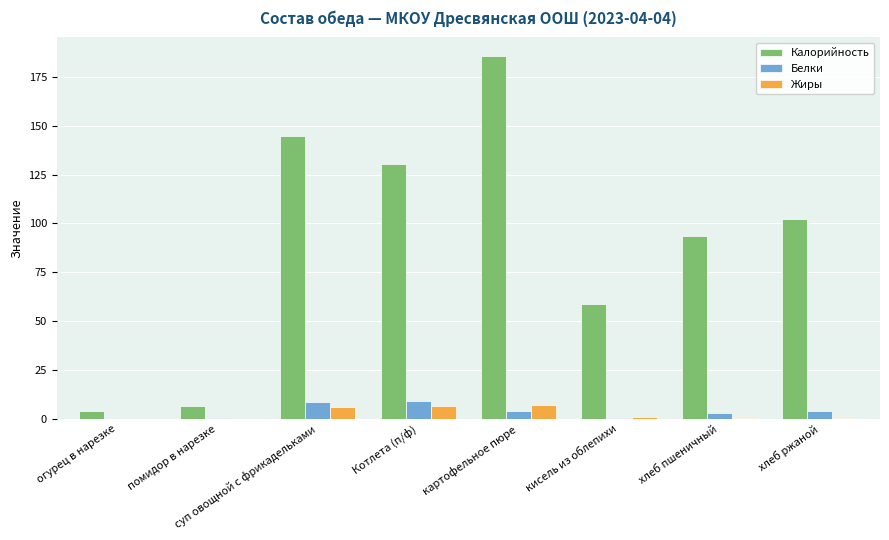

Is the value of Жиры at Котлета (п/ф) greater than the value of Калорийность at картофельное пюре?

No